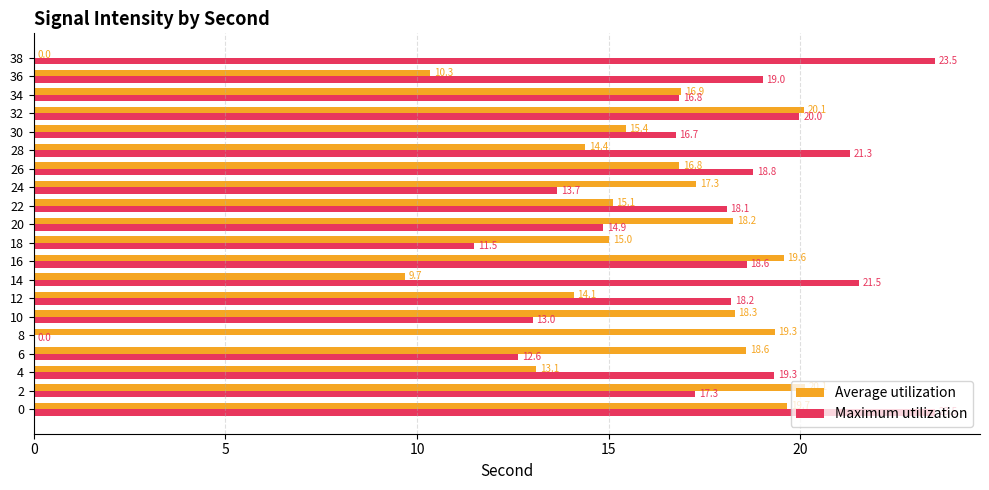

The value of Maximum utilization at 22 is 18.1. True or false?

True